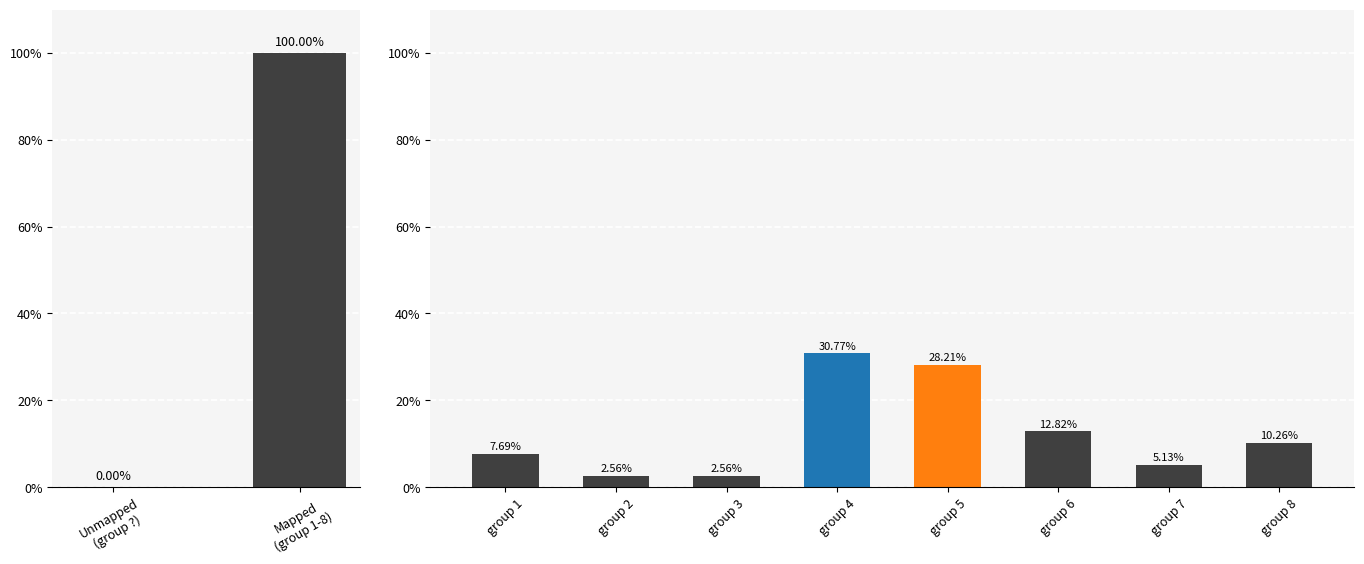

Are the bars horizontal?

No